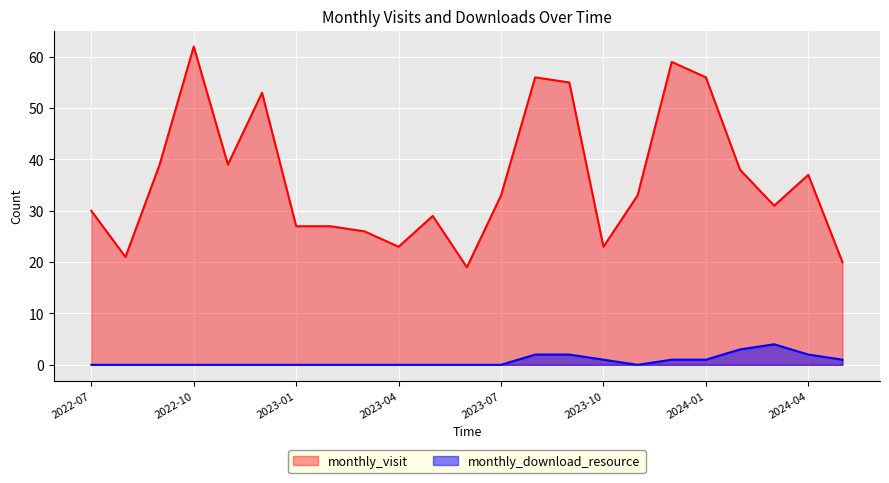

Which series has the largest total across all categories?

monthly_visit